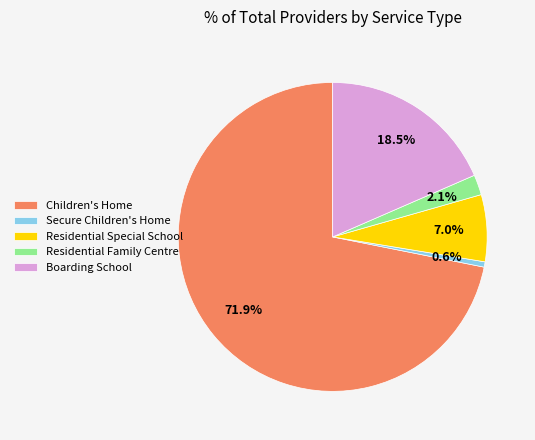

Is it true that Secure Children's Home is 7% of the pie?

False